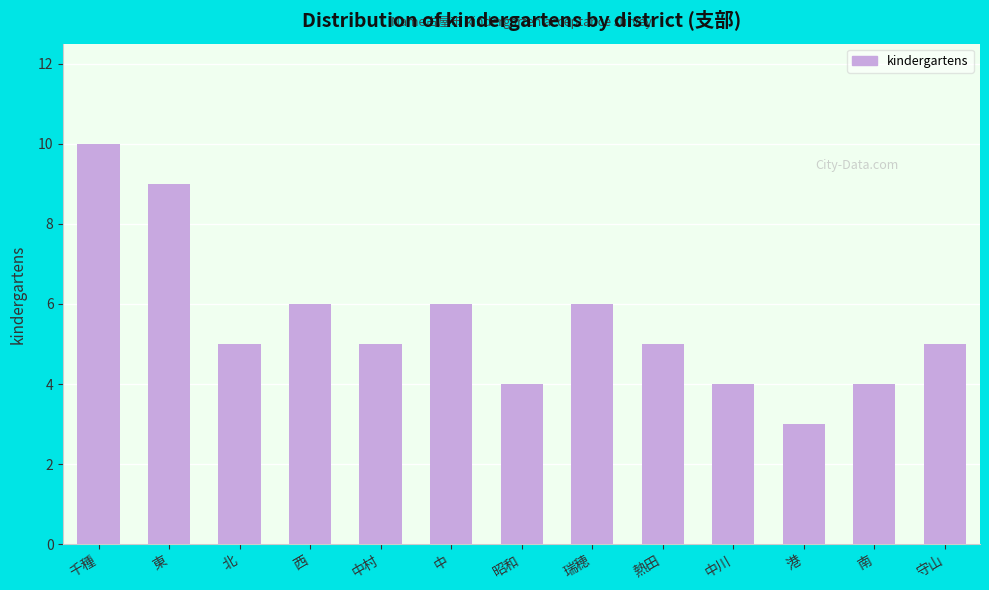

Reading left to right, list all the values displayed in this chart.

千種=10	東=9	北=5	西=6	中村=5	中=6	昭和=4	瑞穂=6	熱田=5	中川=4	港=3	南=4	守山=5